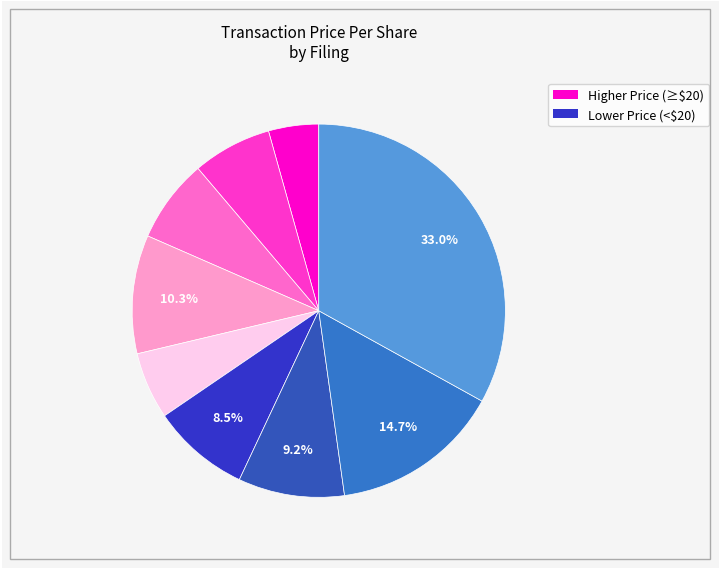

How many segments does this pie chart have?

9